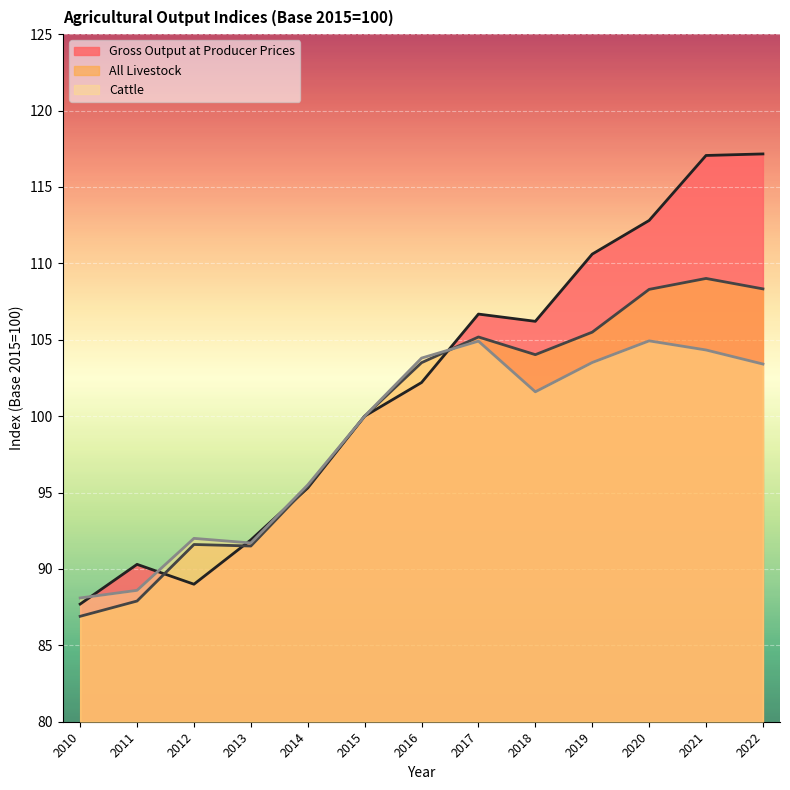

What is the minimum value shown in the chart?

86.9